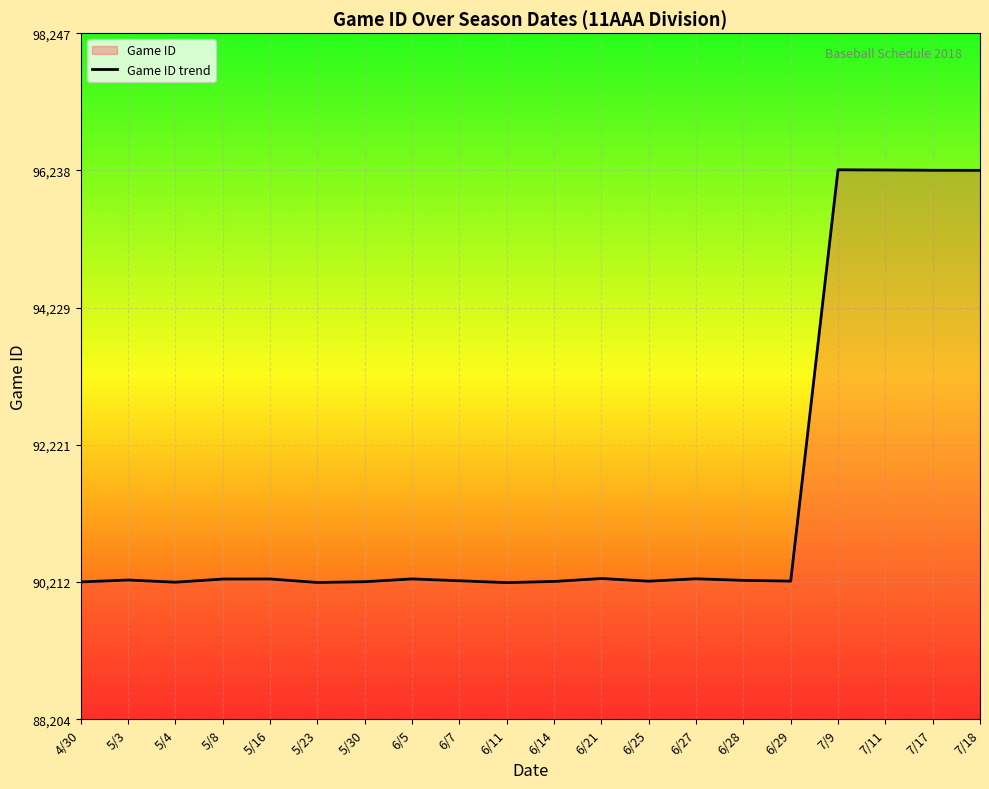

Approximately how many times larger is the value at 6/11 compared to 5/8?

1.0